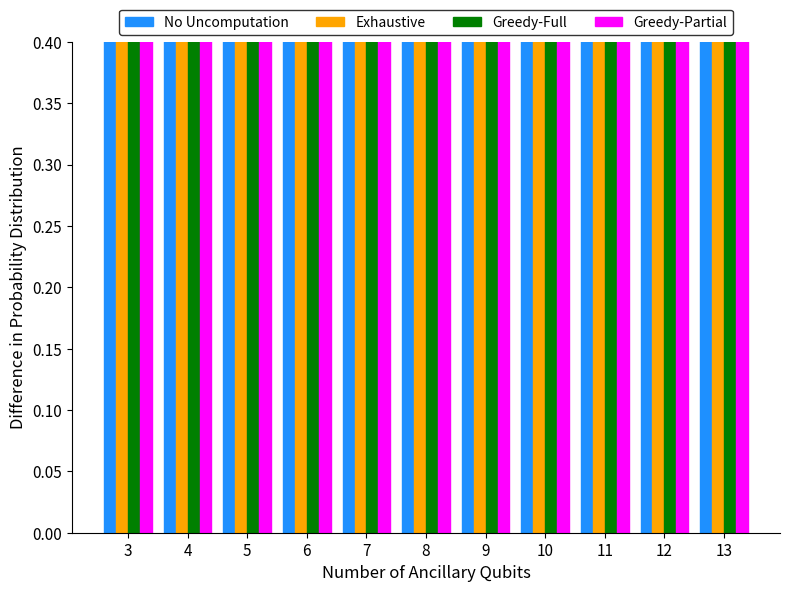

What is the sum of all Exhaustive values?

43.3